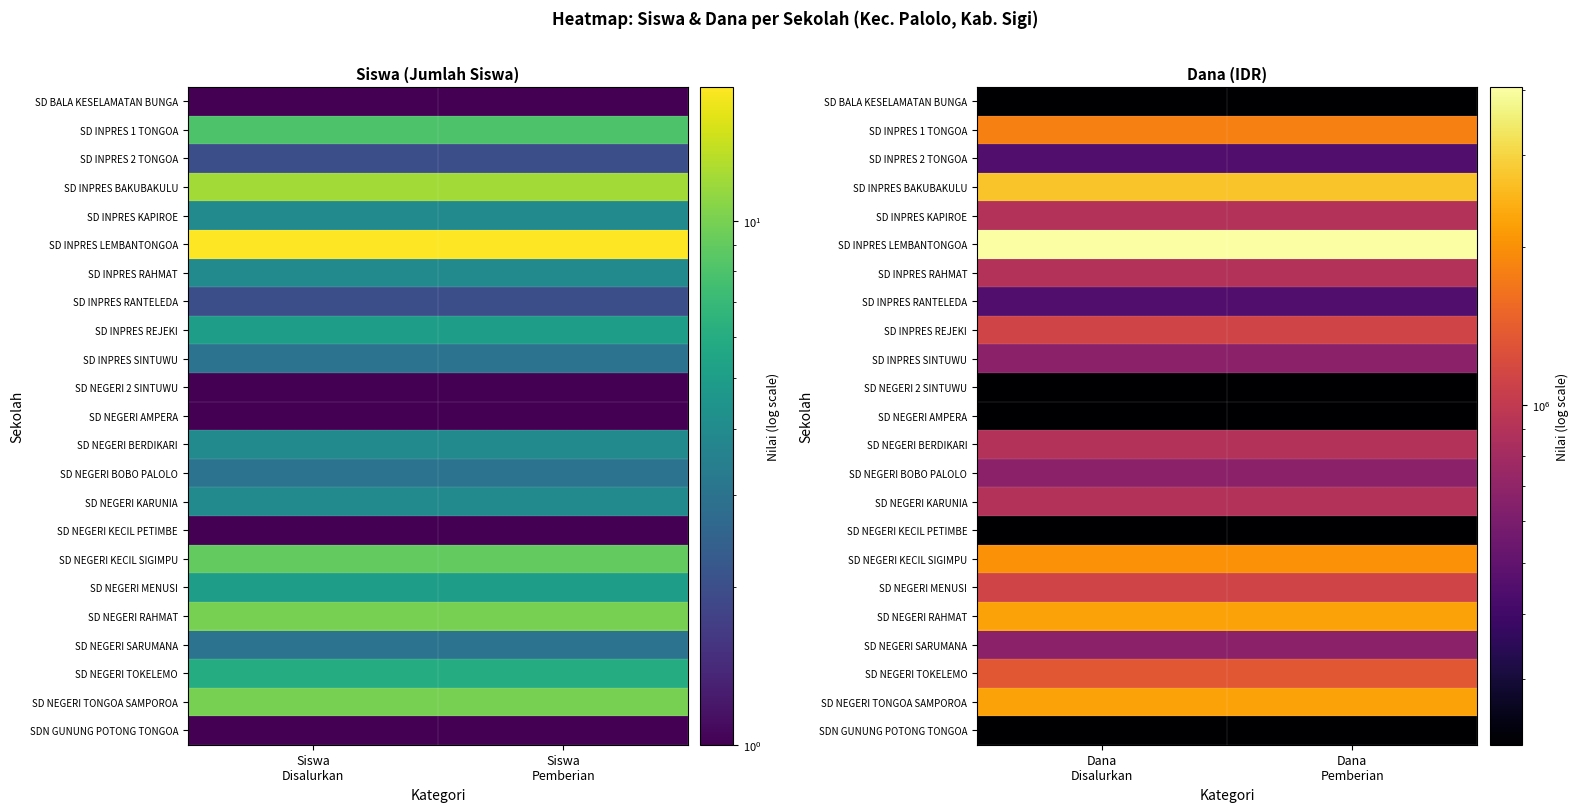

Is it true that SD BALA KESELAMATAN BUNGA equals 126072 at Dana Pemberian?

False